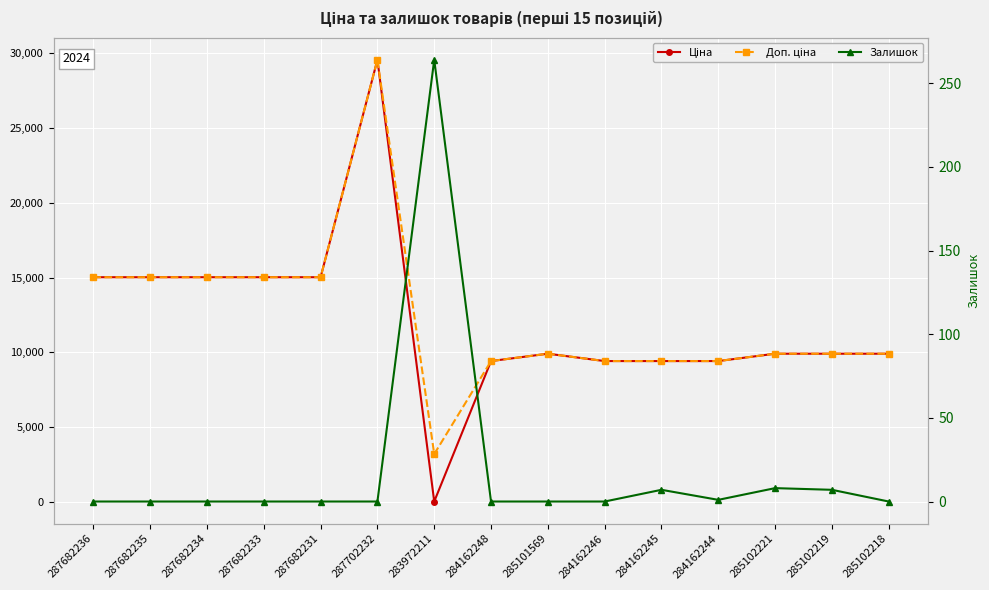

Reading left to right, extract all data points from this chart.

Ціна: 15019.2	15019.2	15019.2	15019.2	15019.2	29548.9	32.0	9416.9	9908.5	9416.9	9416.9	9416.9	9908.5	9908.5	9908.5
Доп. ціна: 15019.2	15019.2	15019.2	15019.2	15019.2	29548.9	3205.0	9416.9	9908.5	9416.9	9416.9	9416.9	9908.5	9908.5	9908.5
Залишок: 0.0	0.0	0.0	0.0	0.0	0.0	264.0	0.0	0.0	0.0	7.0	1.0	8.0	7.0	0.0